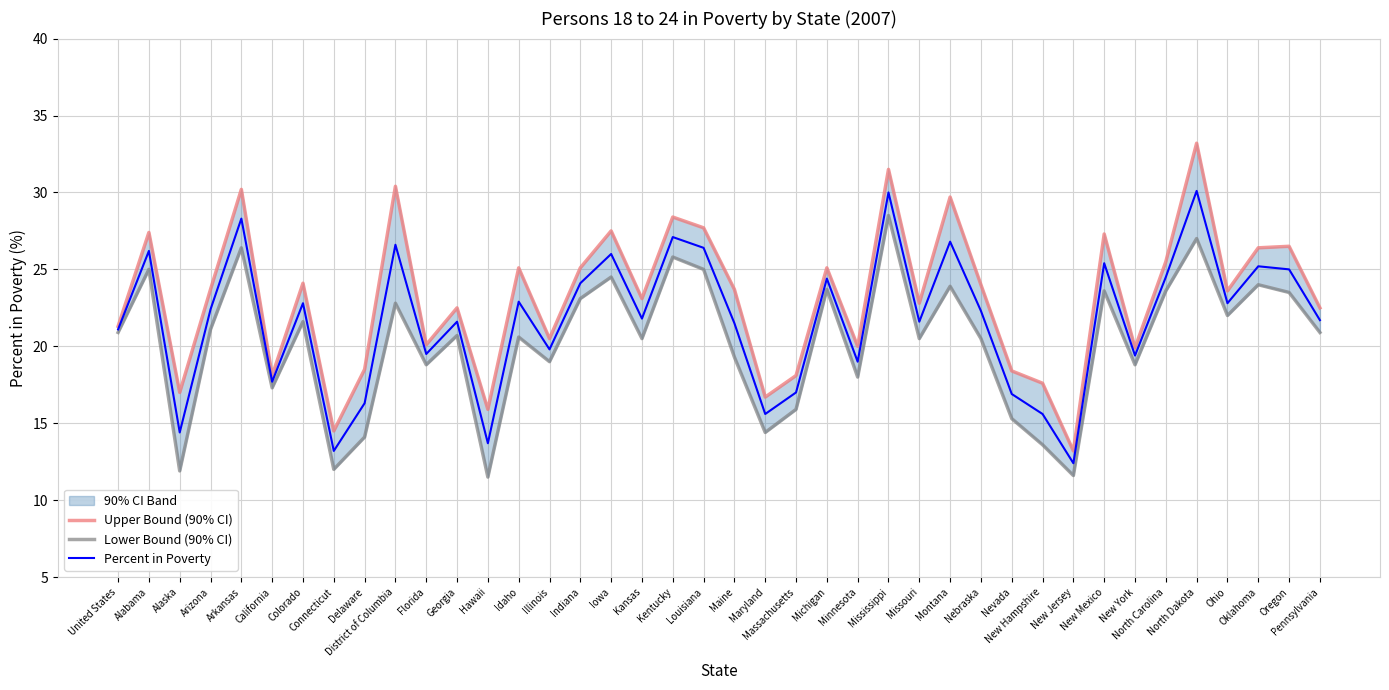

Is it true that Lower Bound (90% CI) equals 16.7 at Alaska?

False